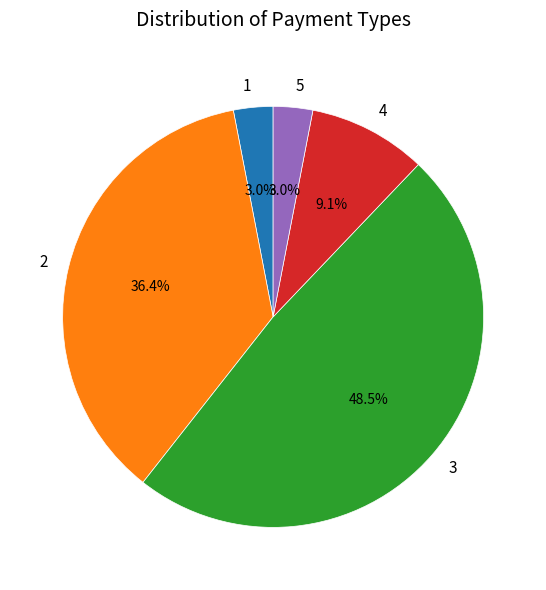

Which has a higher value, 3 or 5?

3